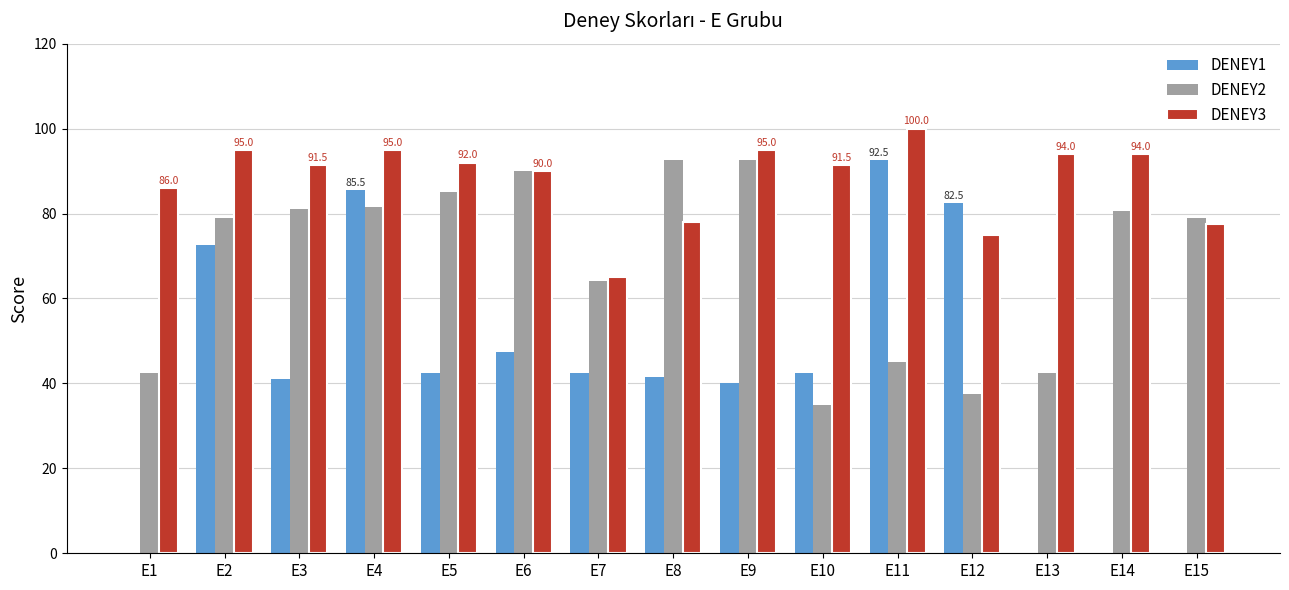

At which category is the sum across all series the highest?

E4